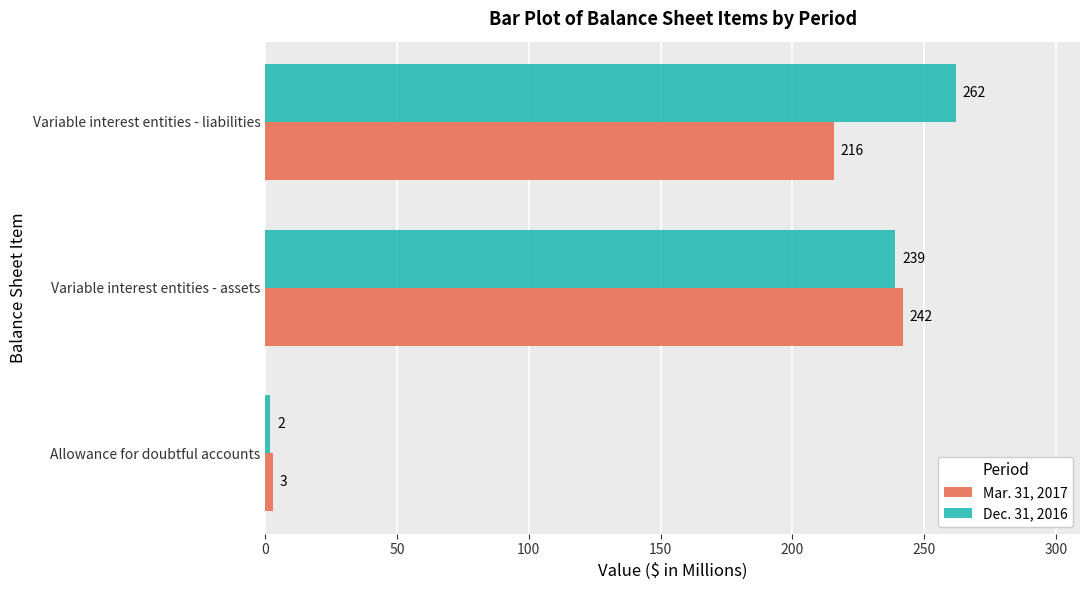

What are all the series names shown in the legend?

Mar. 31, 2017, Dec. 31, 2016